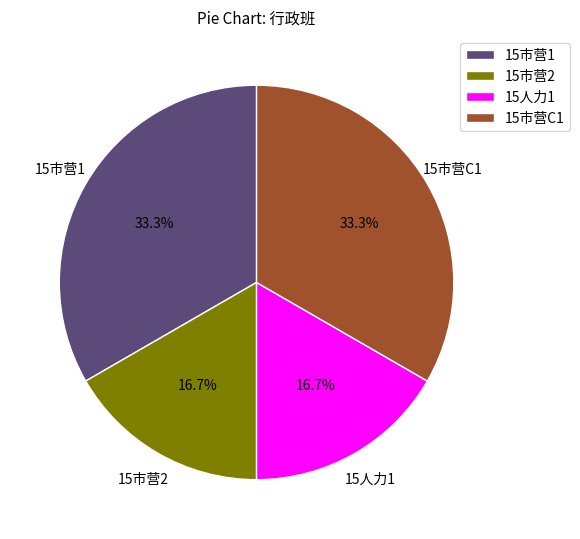

Is there a majority slice in this chart?

No